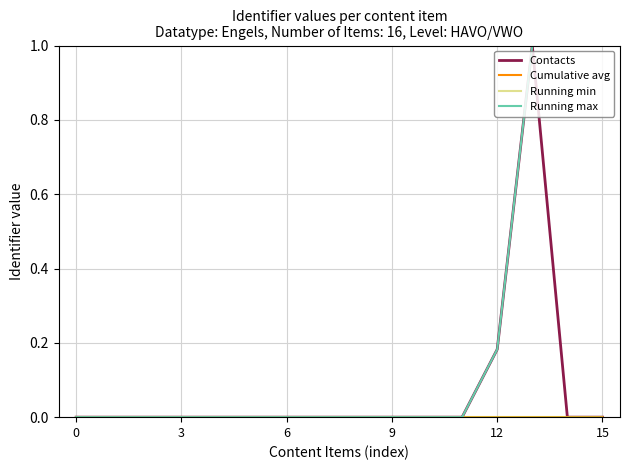

What is the maximum value shown in the chart?

1.0